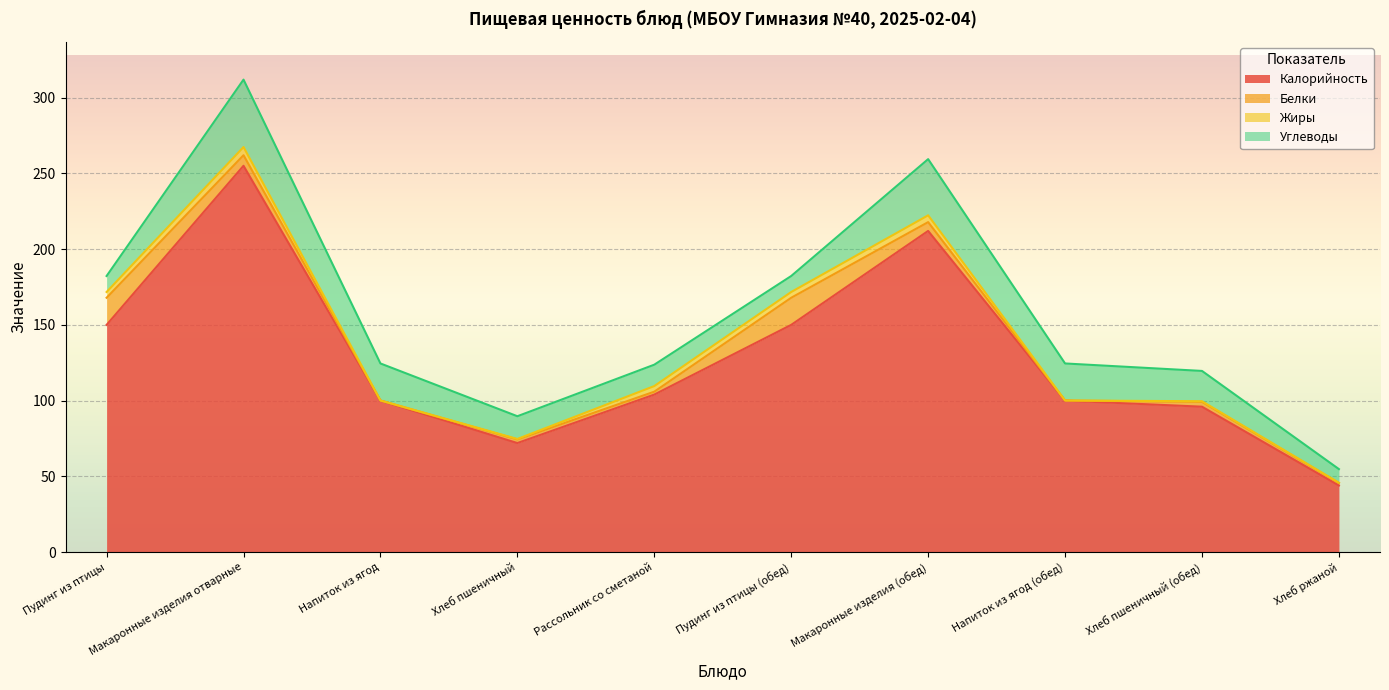

At Рассольник со сметаной, list the series in order from largest to smallest.

Калорийность, Углеводы, Жиры, Белки